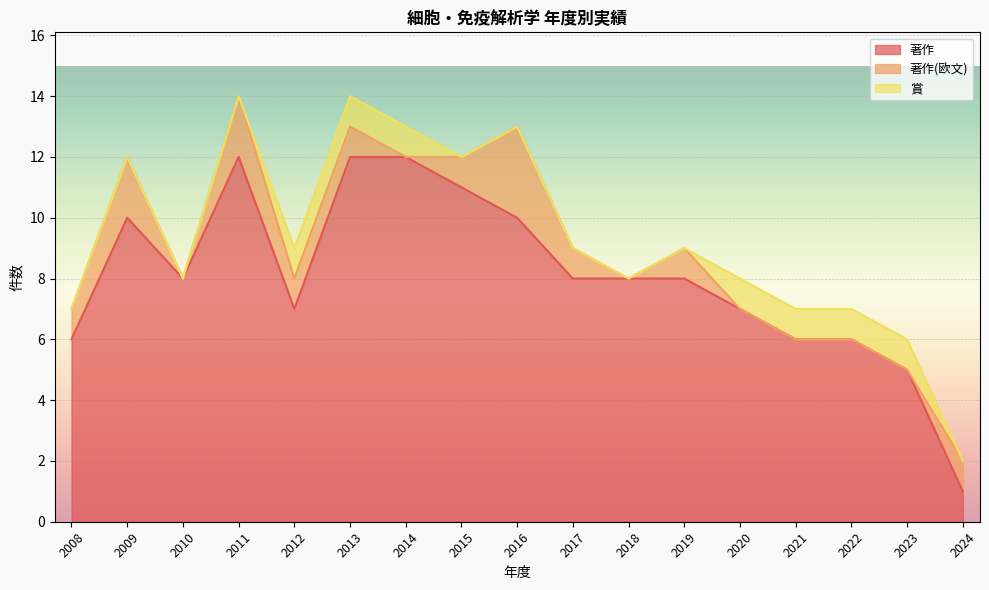

What is the approximate value of 賞 at 2022?

1